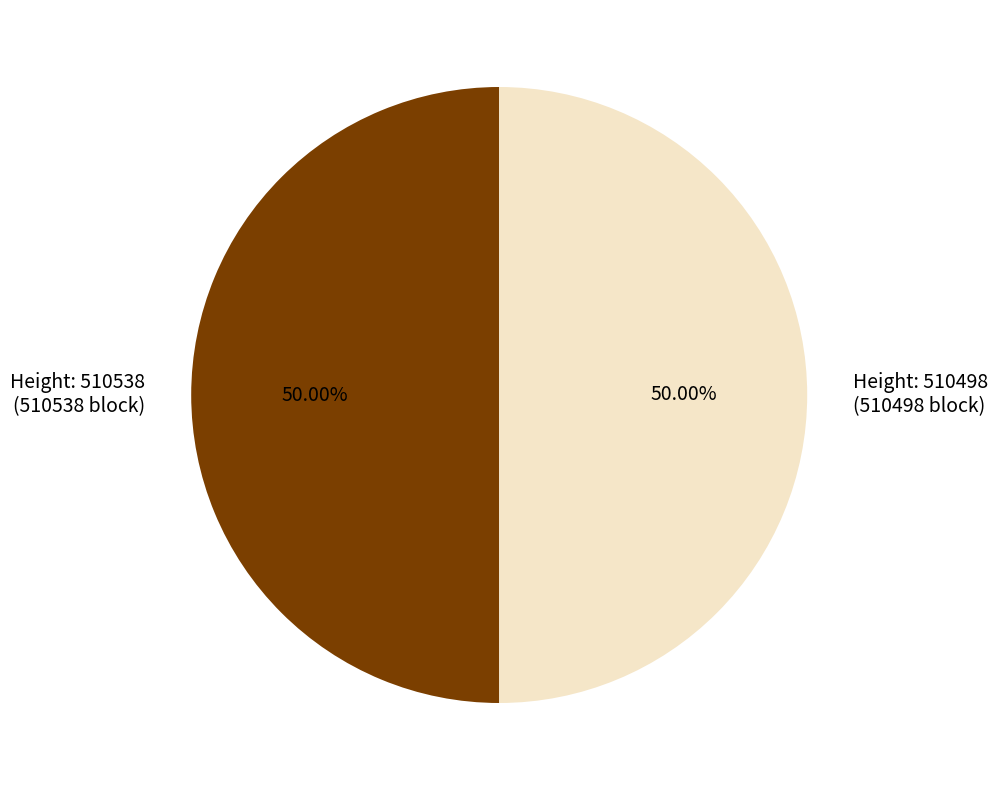

Approximately how many times larger is the value at Height: 510498 (510498 block) compared to Height: 510538 (510538 block)?

1.0